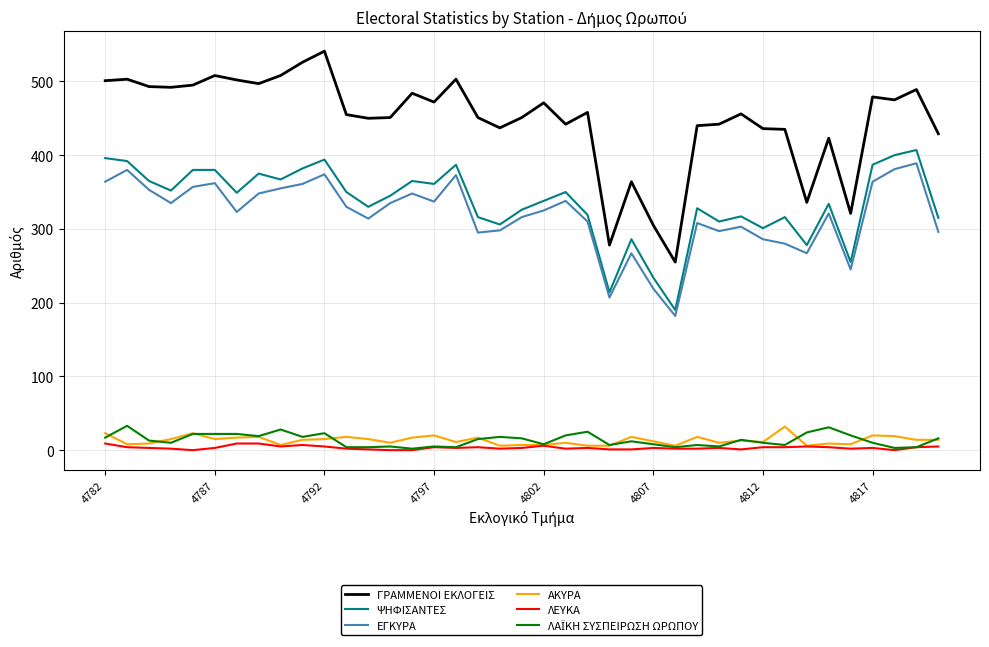

What is the greatest value displayed?

541